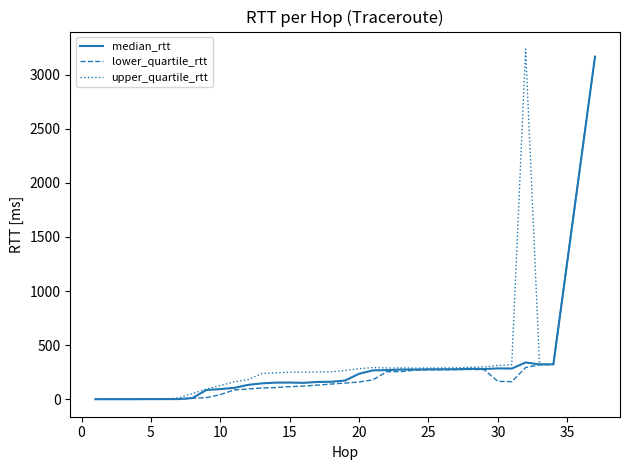

What is the highest value of the upper_quartile_rtt series?

3236.4